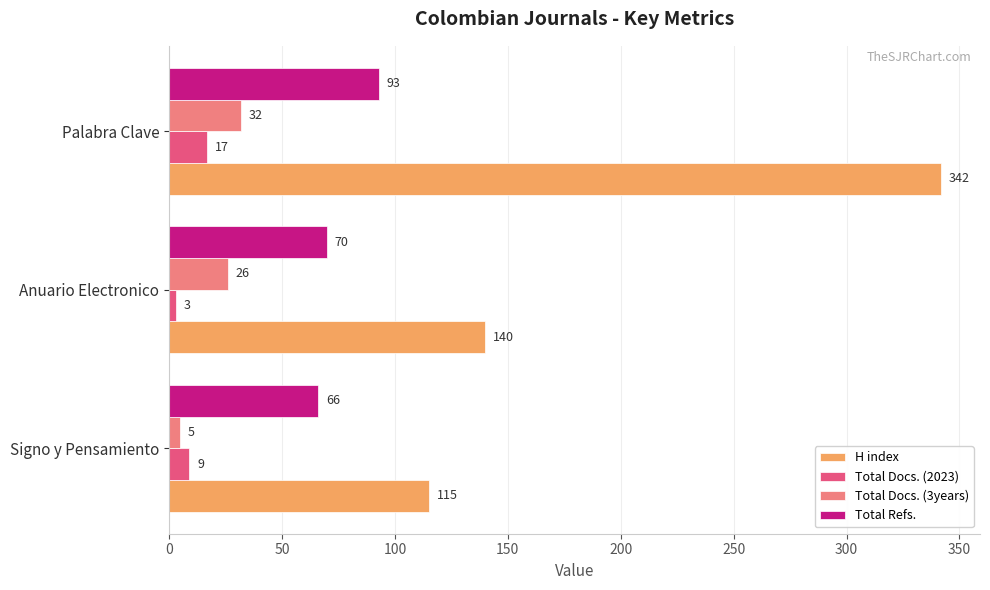

What is the total value across all series at Signo y Pensamiento?

195